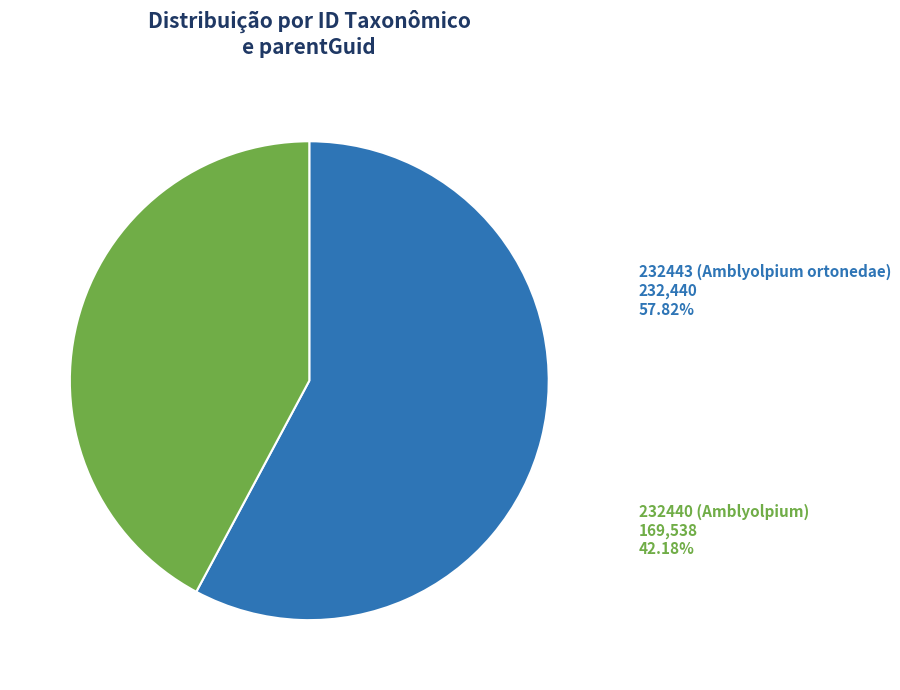

Rank the categories by value from highest to lowest.

232443 (Amblyolpium ortonedae), 232440 (Amblyolpium)